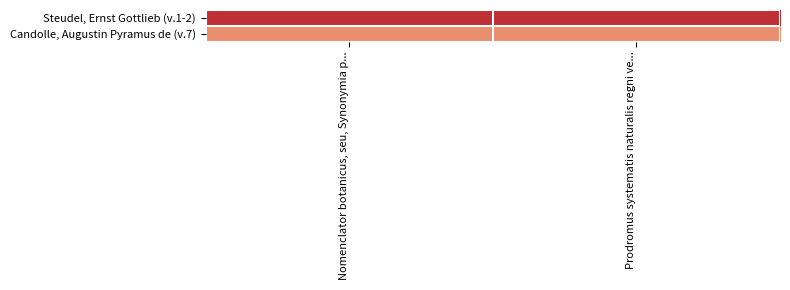

Count the number of data series in this chart.

2